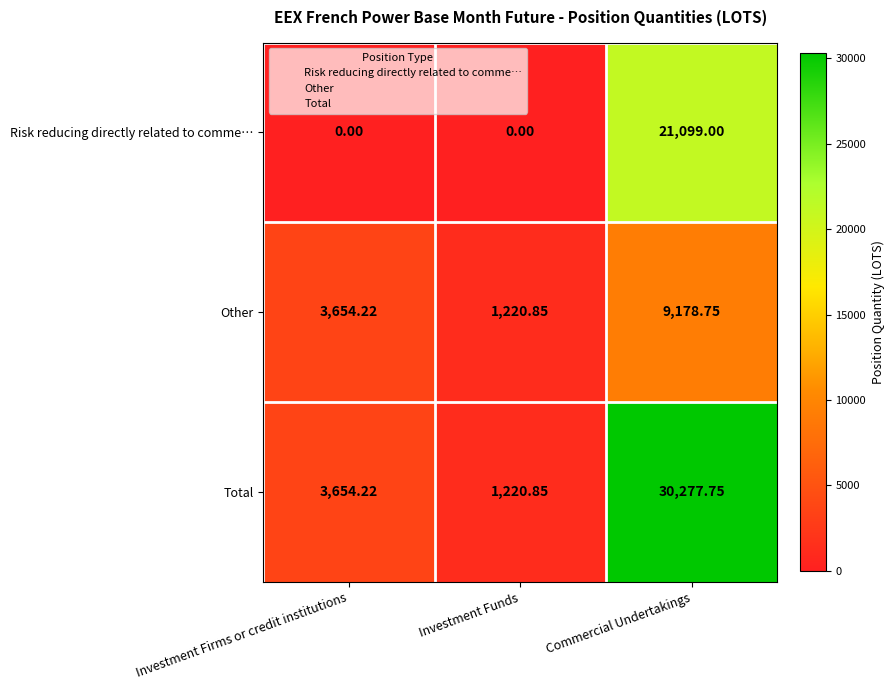

Count the number of categories in the chart.

3